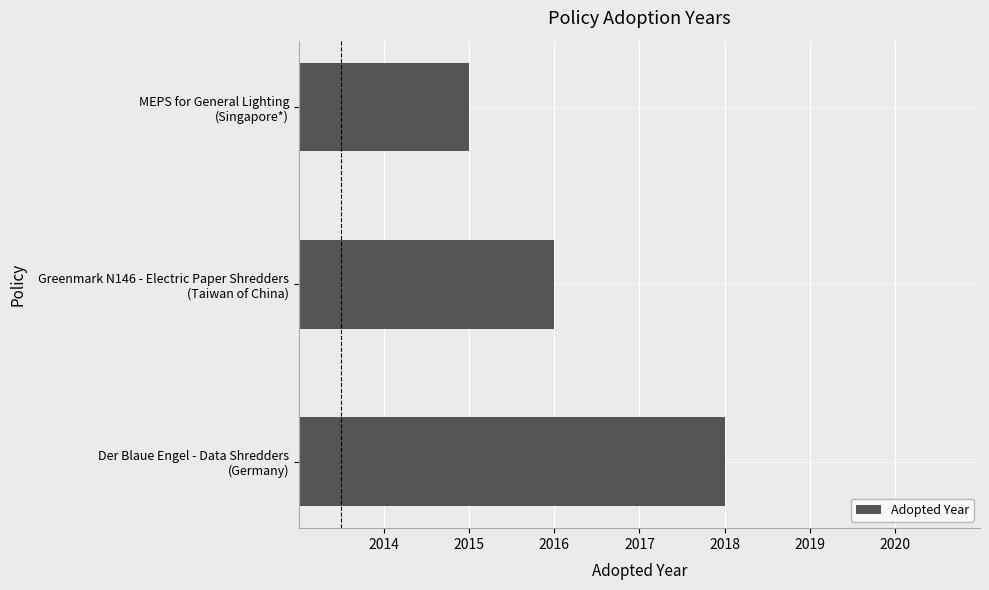

Which category has the lowest value across all series?

MEPS for General Lighting
(Singapore*)